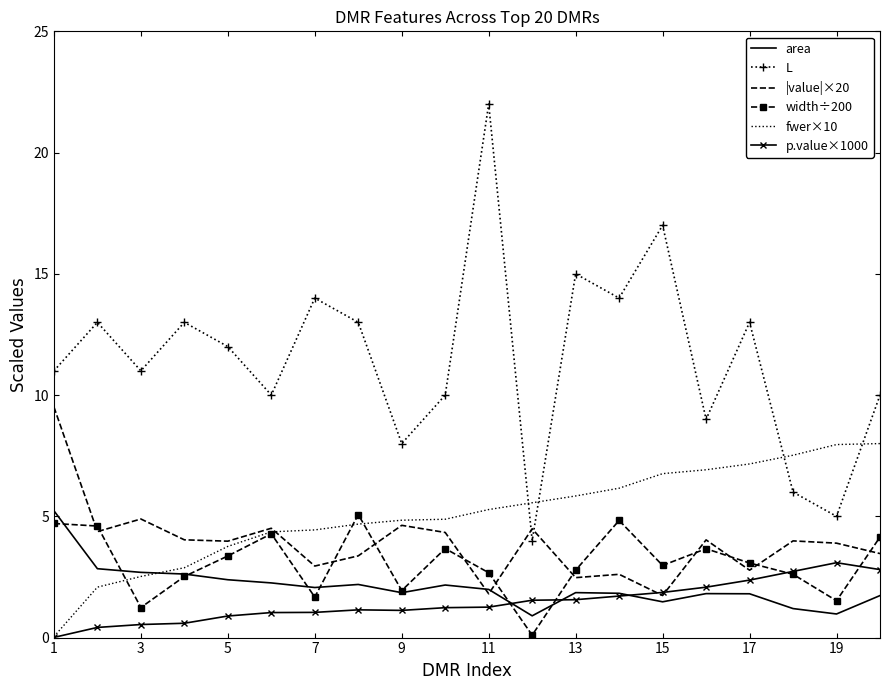

Which series ends up on top after the final intersection of |value|×20 and width÷200?

width÷200